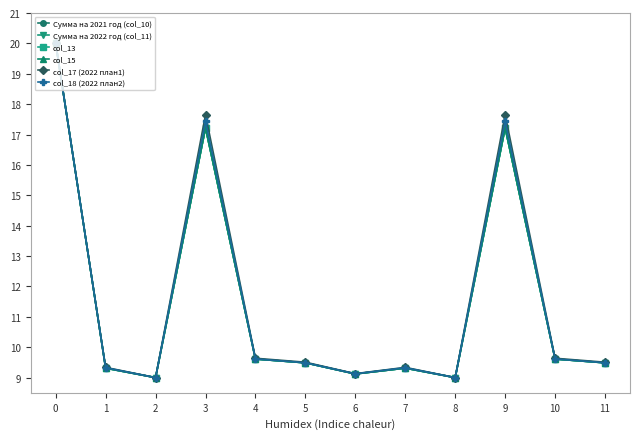

Is this an area chart (filled region under the line)?

No